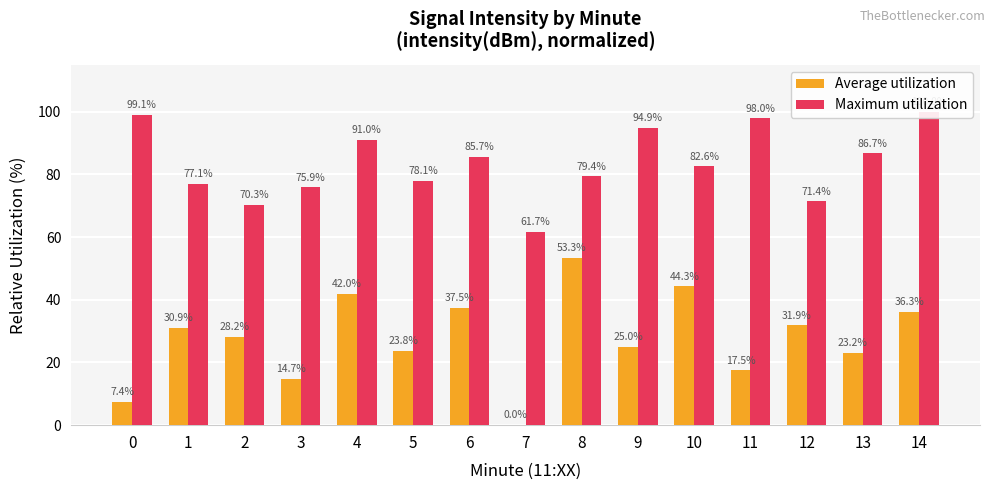

What is the average value of the Average utilization series?

27.7